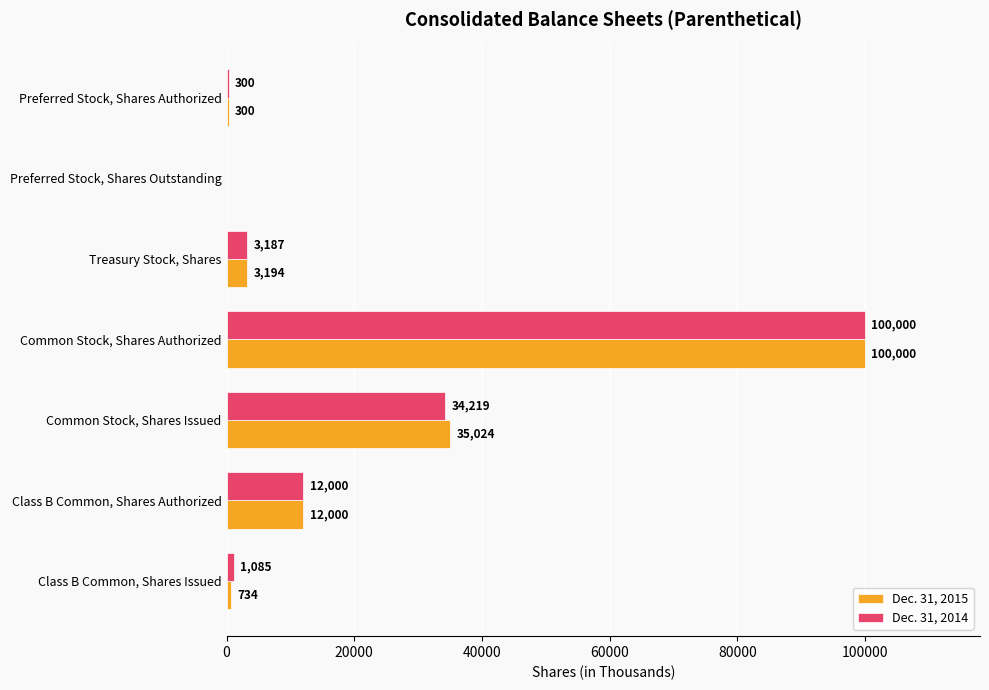

How many categories are shown in the chart?

7